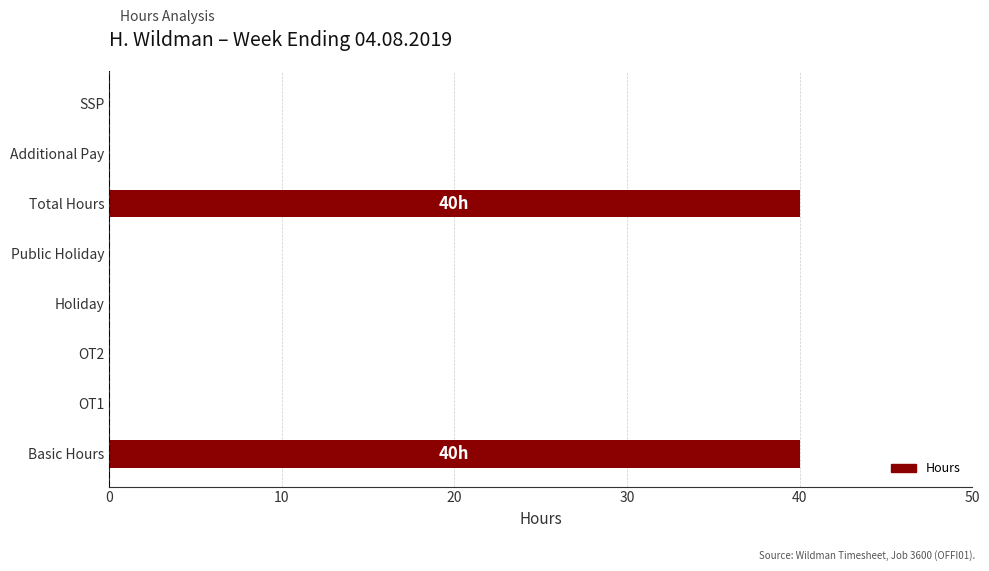

What is the greatest value displayed?

40